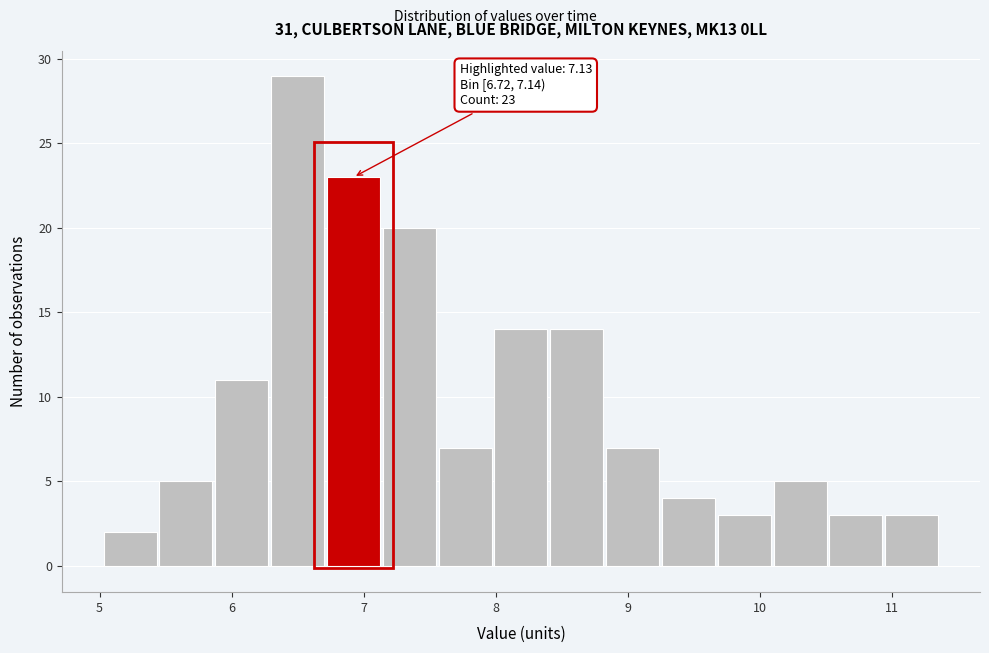

Over which range of the x-axis is the bar tallest?

6.3 to 6.7